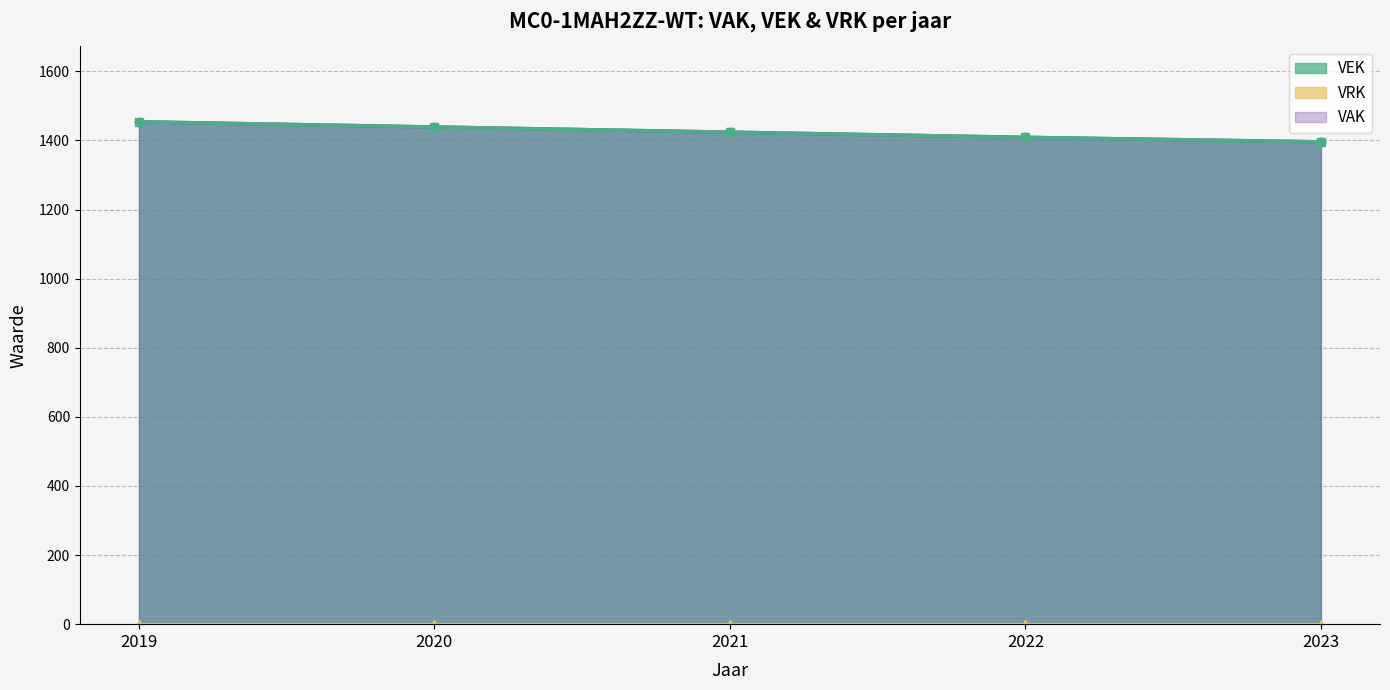

Which series has the largest total across all categories?

VAK